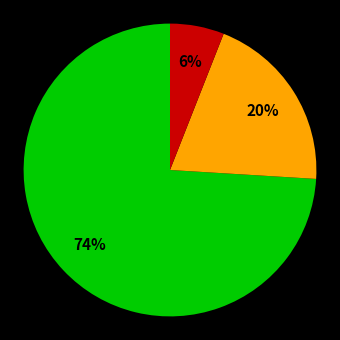

To the nearest percent, what is the difference between the largest and smallest slice percentages?

68%